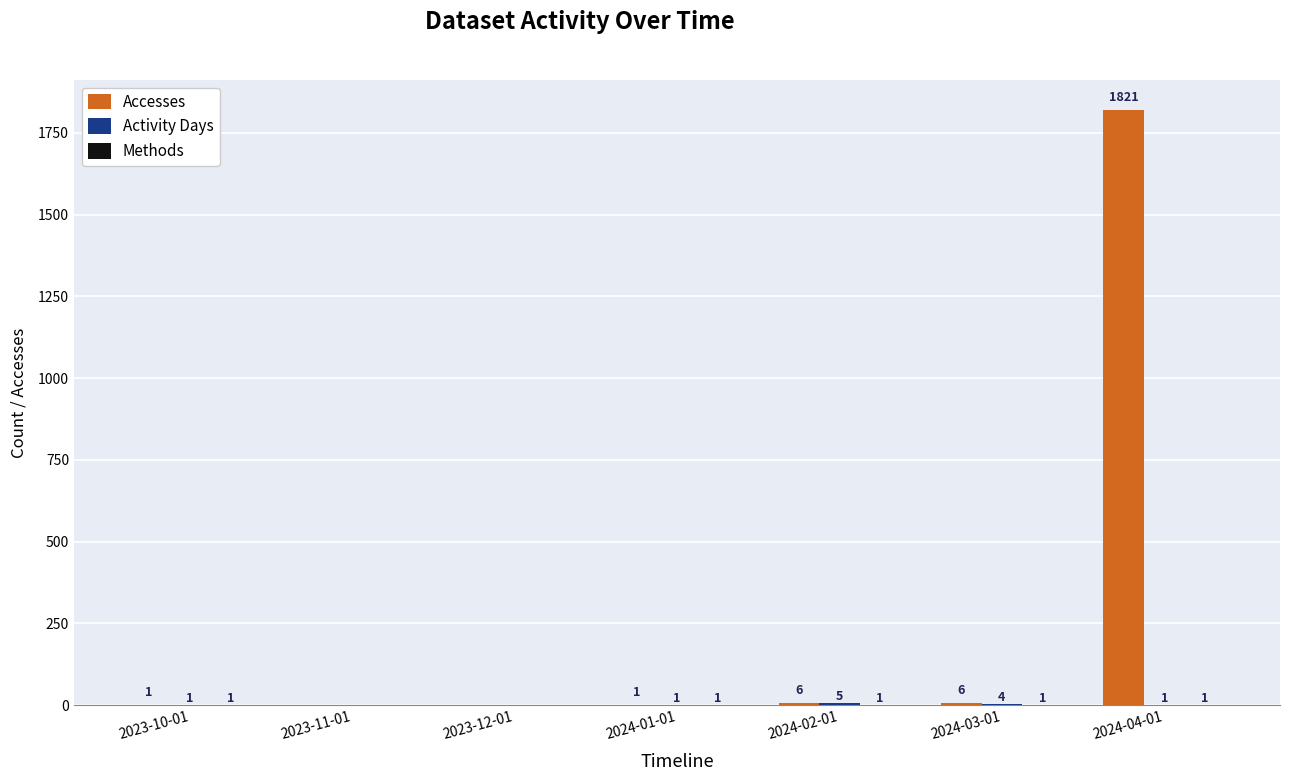

What value does the Accesses series have at 2024-04-01, to the nearest 100?

1800